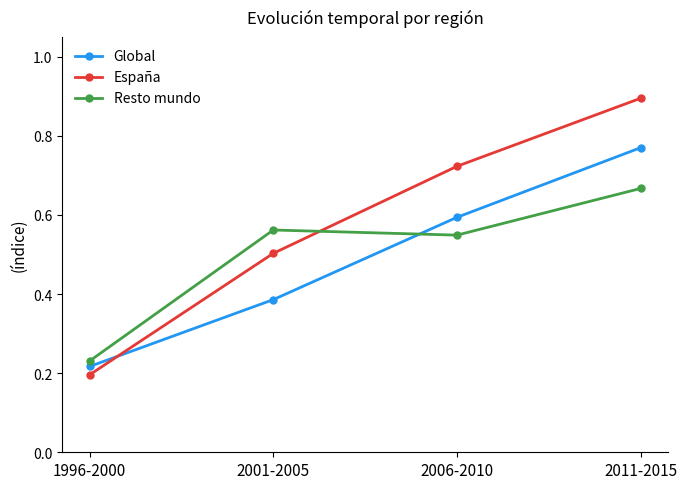

Which label corresponds to the largest value in the chart?

2011-2015